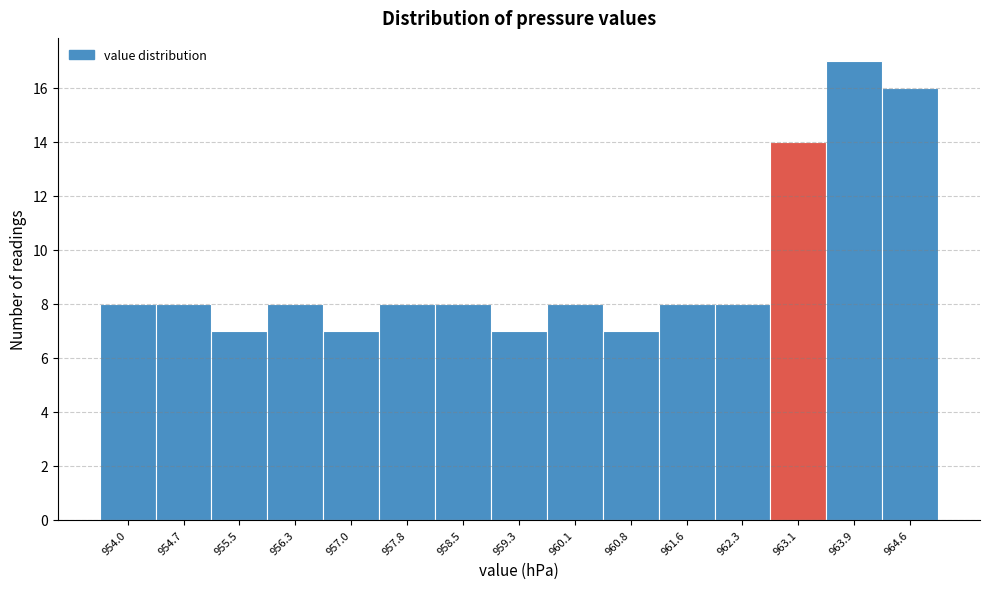

Reading left to right, list every bar in this chart as the range it spans on the x-axis followed by its height. Neither the bar edges nor the heights are printed on the chart, so give them approximately, as read against the axes.

953.60 to 954.36: 8
954.36 to 955.12: 8
955.12 to 955.88: 7
955.88 to 956.64: 8
956.64 to 957.40: 7
957.40 to 958.16: 8
958.16 to 958.92: 8
958.92 to 959.68: 7
959.68 to 960.44: 8
960.44 to 961.20: 7
961.20 to 961.96: 8
961.96 to 962.72: 8
962.72 to 963.48: 14
963.48 to 964.24: 17
964.24 to 965.00: 16